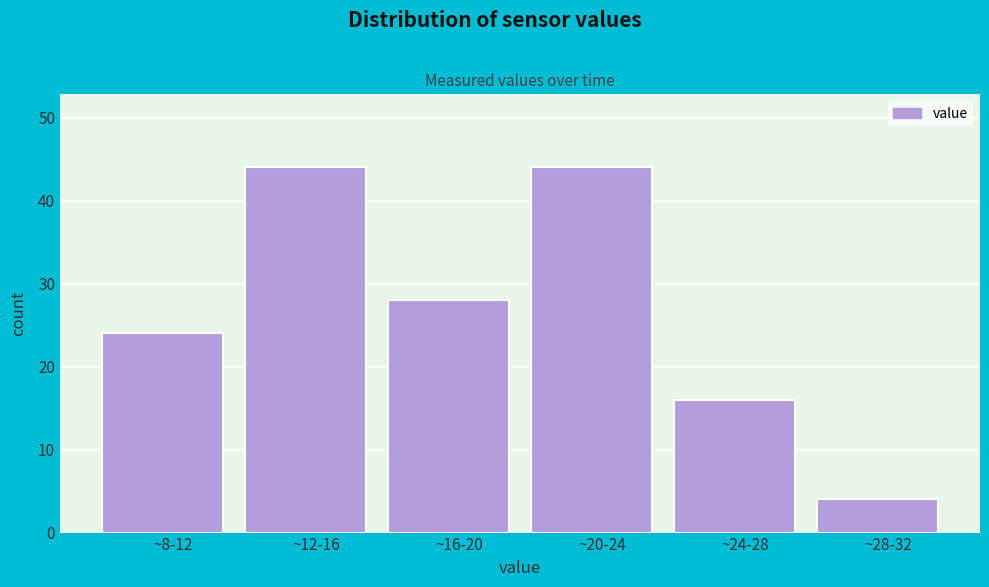

Reading right to left, transcribe all the data shown in this chart.

4	16	44	28	44	24